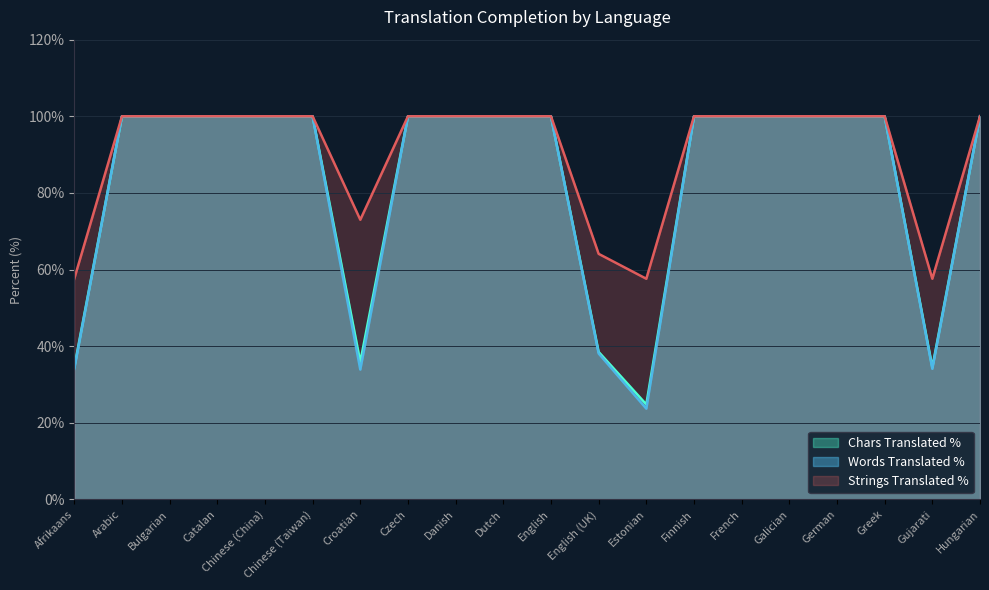

True or false: translated_words_percent and translated_percent intersect in this chart.

False